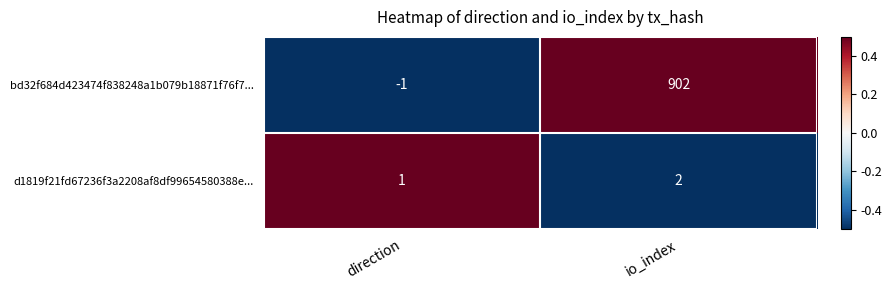

Where is bd32f684d423474f838248a1b079b18871f76f7... nearest to the value 450?

direction